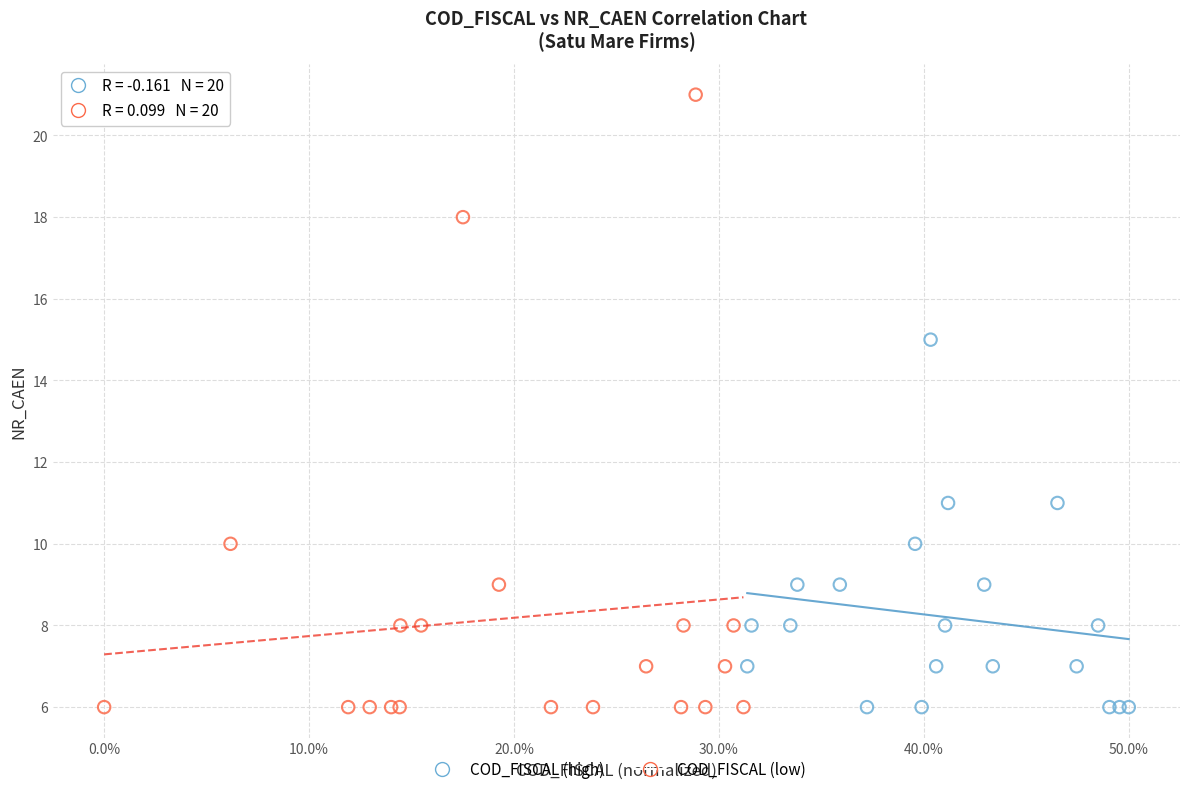

Which series reaches the maximum Y coordinate?

COD_FISCAL (low)